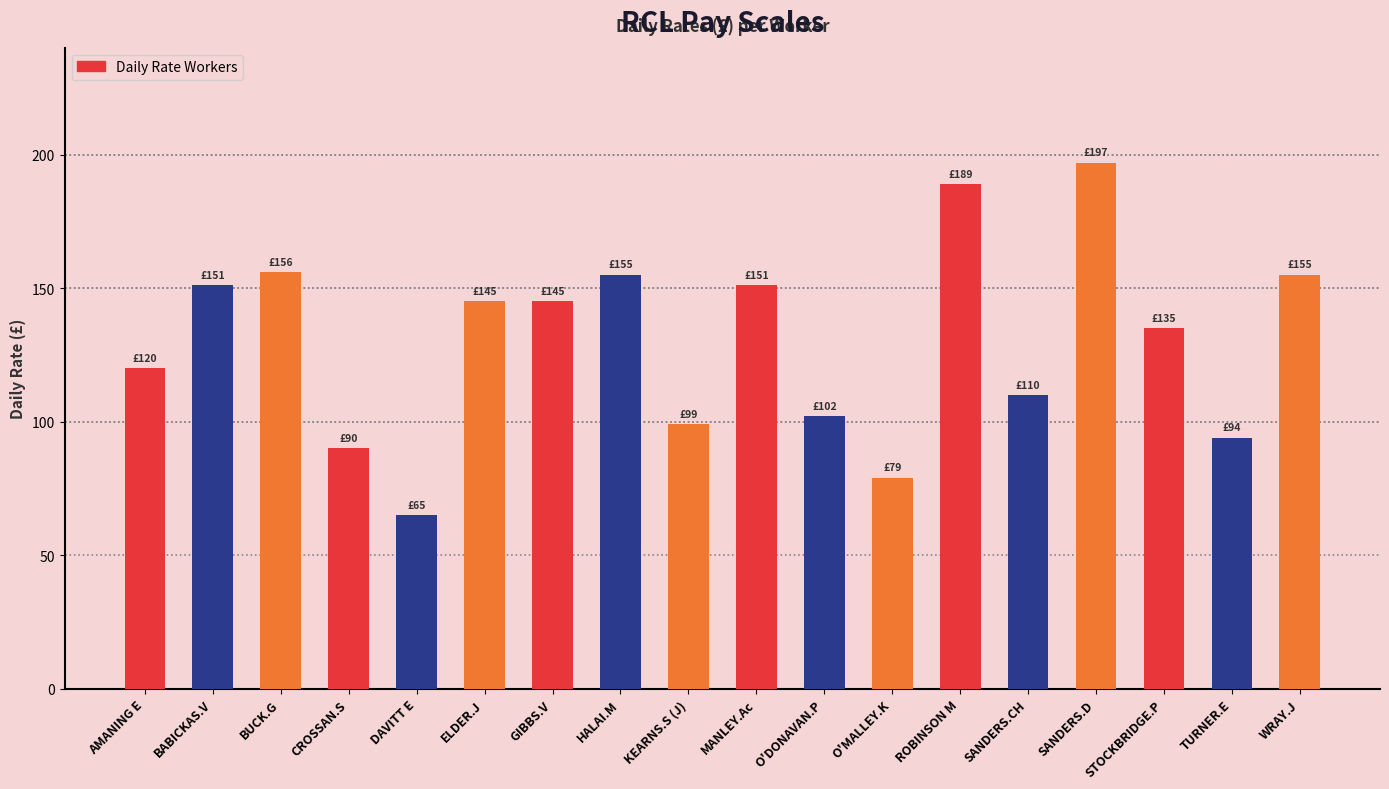

Is it true that the value at MANLEY.Ac is 31?

False